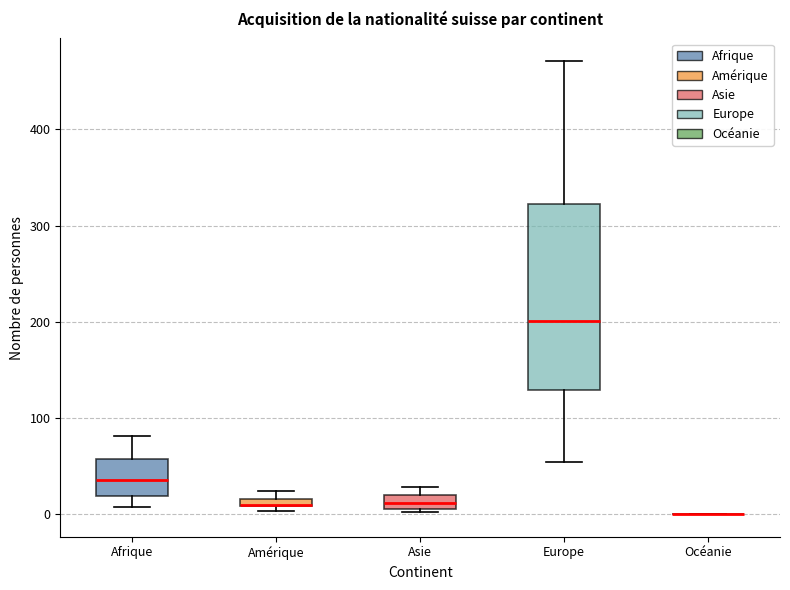

Where is the lower edge of the box for Asie on the y-axis? The values are not printed on the chart, so give them approximately, as read against the axis.

10